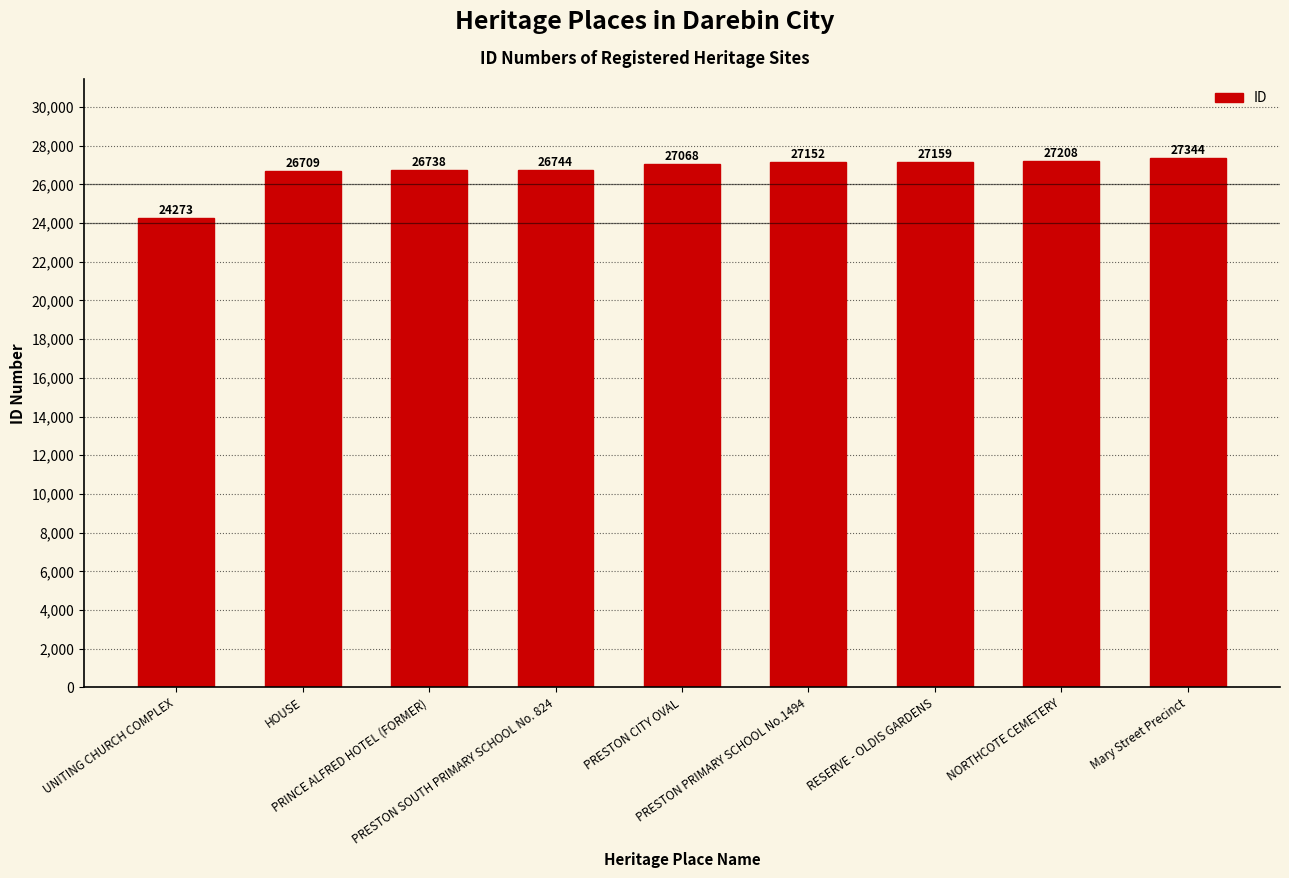

List the labels in order of value, largest first.

Mary Street Precinct, NORTHCOTE CEMETERY, RESERVE - OLDIS GARDENS, PRESTON PRIMARY SCHOOL No.1494, PRESTON CITY OVAL, PRESTON SOUTH PRIMARY SCHOOL No. 824, PRINCE ALFRED HOTEL (FORMER), HOUSE, UNITING CHURCH COMPLEX